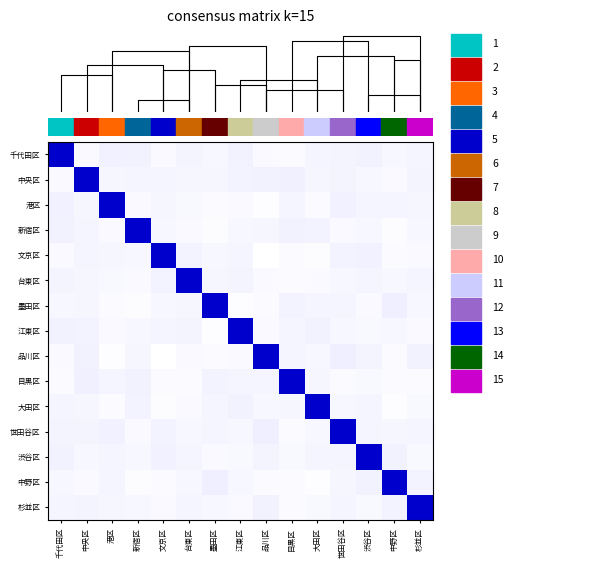

At which label is 港区 closest to 0?

品川区